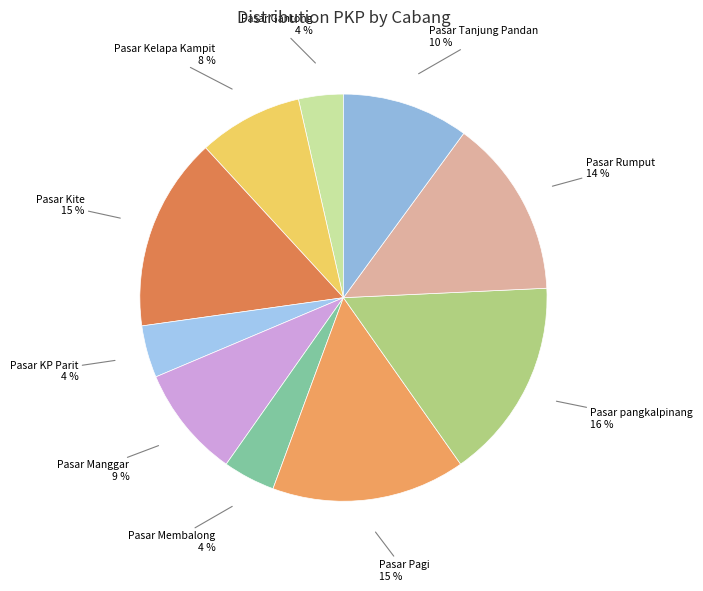

What is the largest slice in the pie chart?

Pasar pangkalpinang